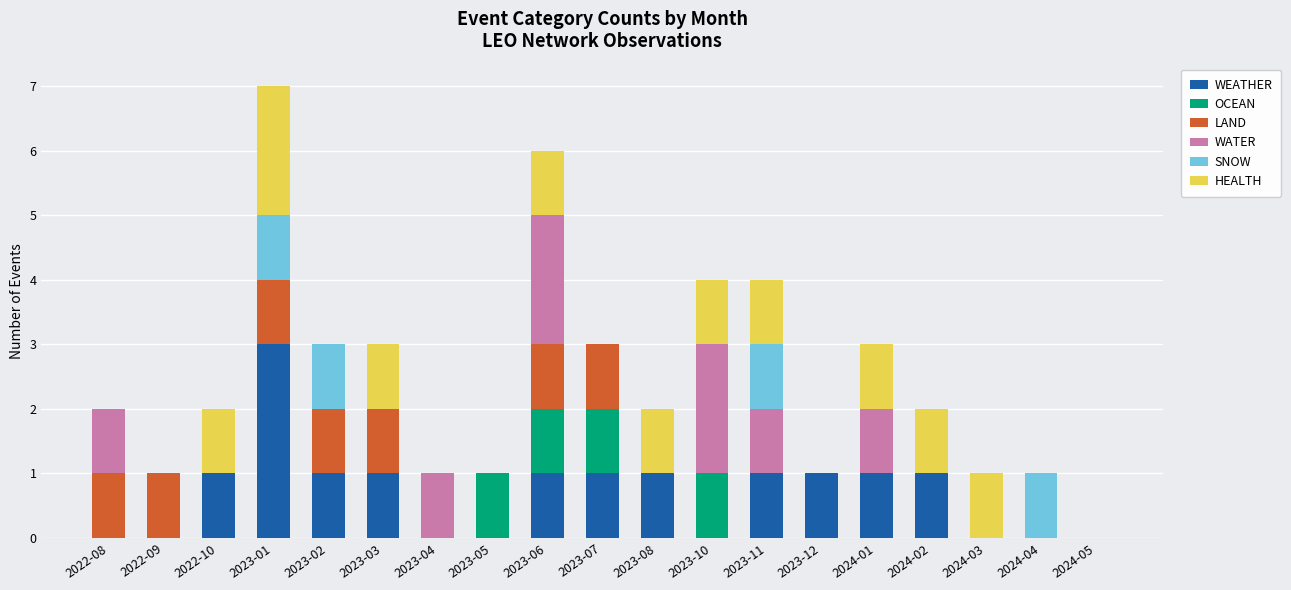

Does the chart contain stacked bars?

Yes